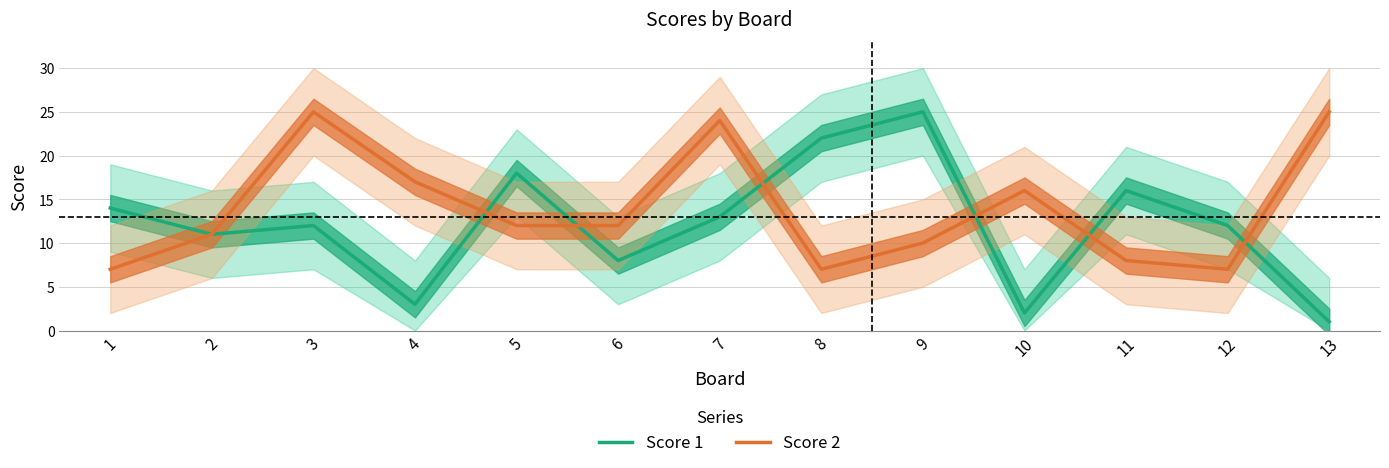

Where is the first local maximum for Score 1?

3